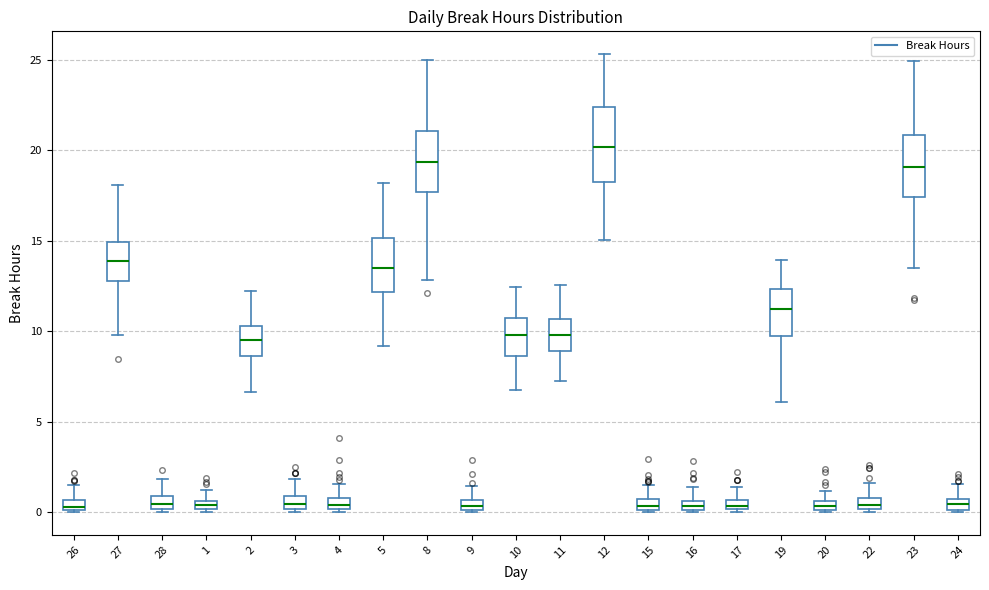

Which box is the tallest, from its lower edge to its upper edge?

12